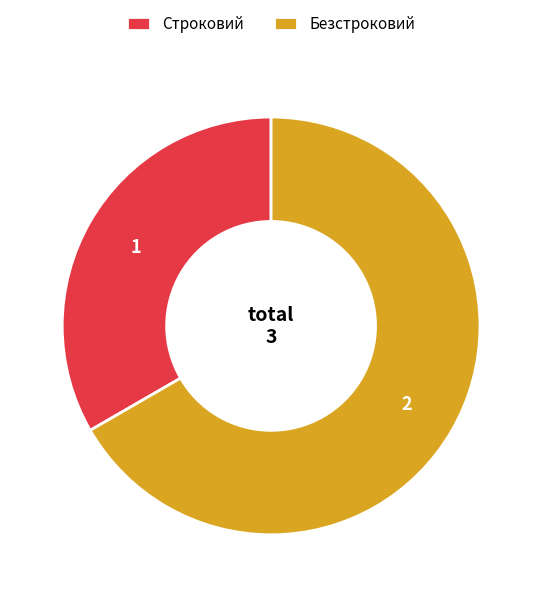

Is it true that Строковий is 28% of the pie?

False